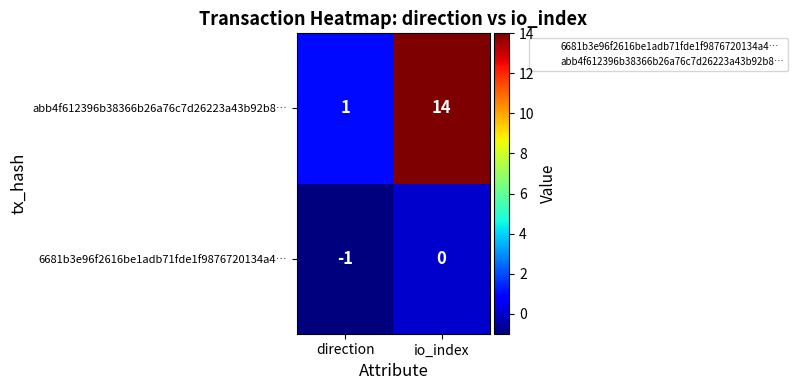

Count the number of categories in the chart.

2